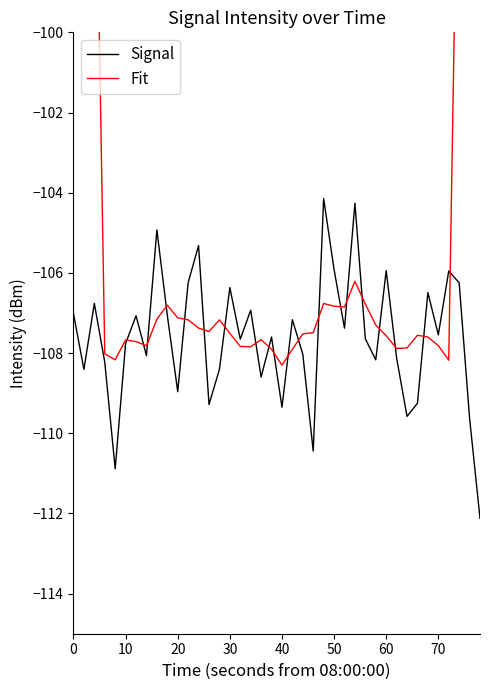

The Signal series shows -186.3 at 70. True or false?

False